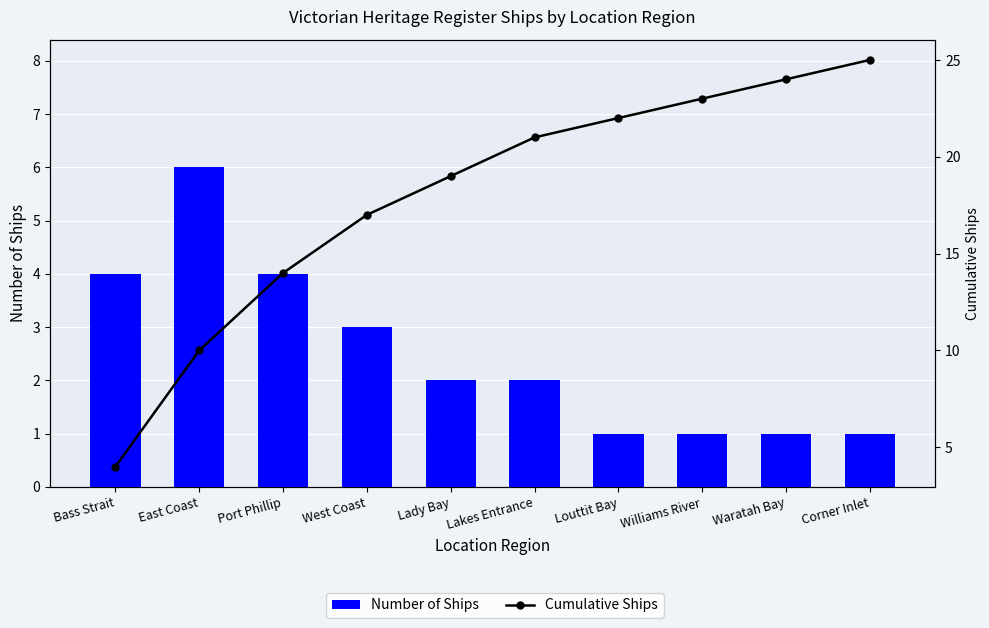

What is the difference between the Number of Ships values at Waratah Bay and East Coast?

5